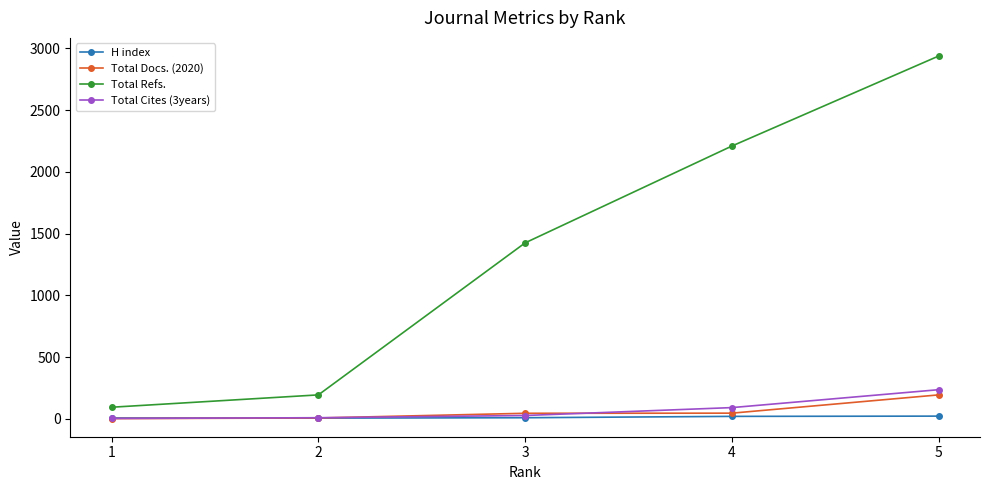

True or false: Total Cites (3years) has more than 1 interior local peaks.

False